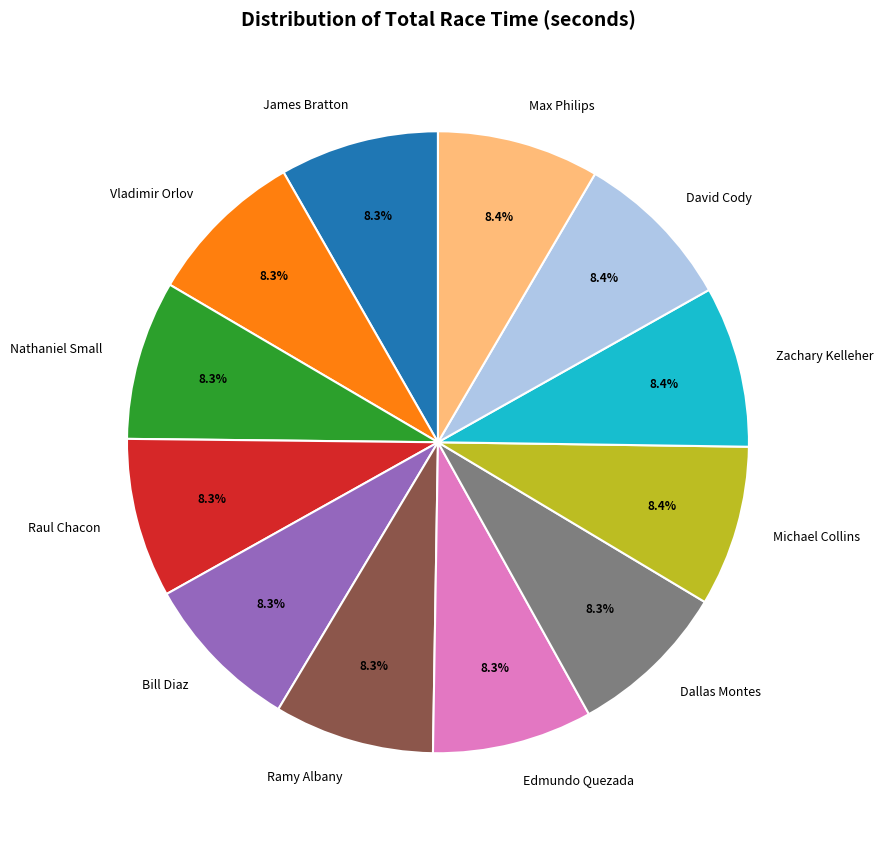

To the nearest percent, what is the combined percentage of Nathaniel Small and Michael Collins?

17%